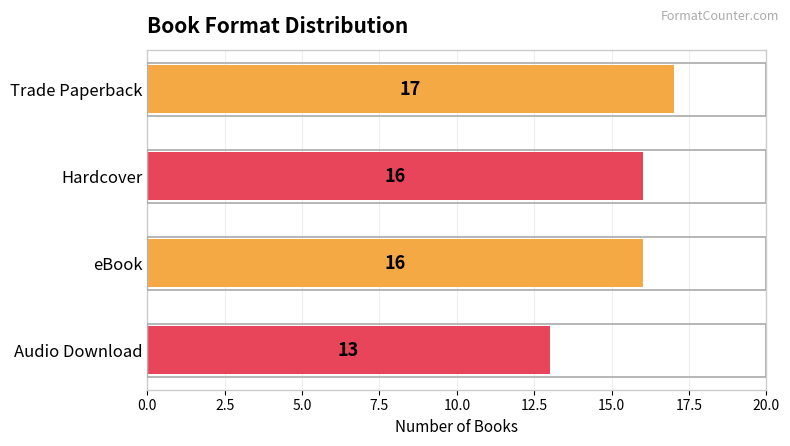

What is the minimum value shown in the chart?

13